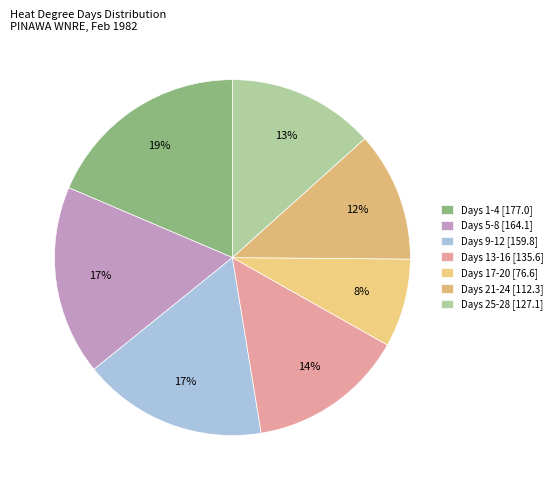

Which slice is the largest?

Days 1-4 [177.0]